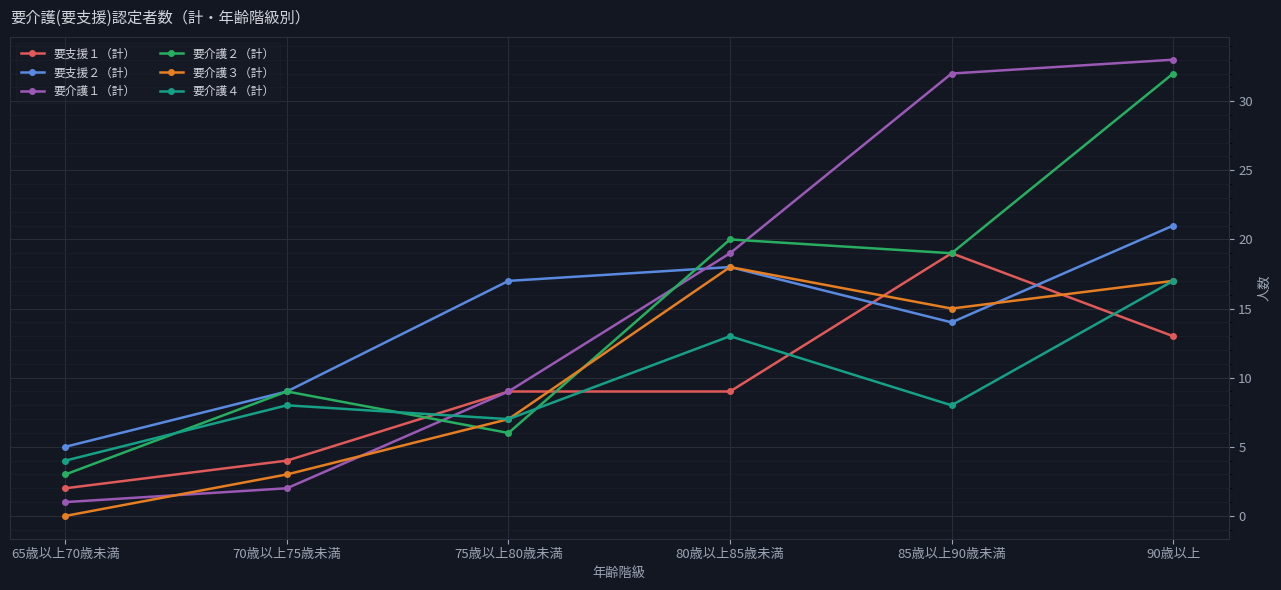

Reading right to left, transcribe all the data shown in this chart.

要支援１（計）: 13	19	9	9	4	2
要支援２（計）: 21	14	18	17	9	5
要介護１（計）: 33	32	19	9	2	1
要介護２（計）: 32	19	20	6	9	3
要介護３（計）: 17	15	18	7	3	0
要介護４（計）: 17	8	13	7	8	4